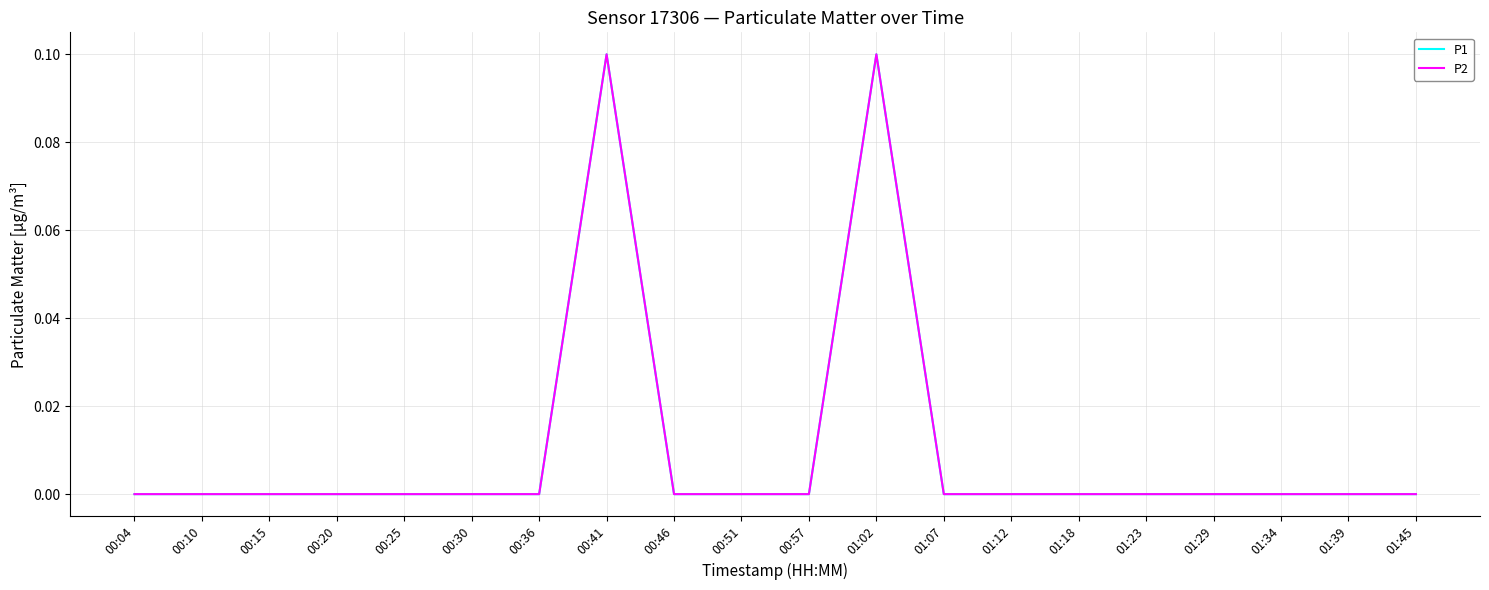

Does the chart display data point markers on the line(s)?

No